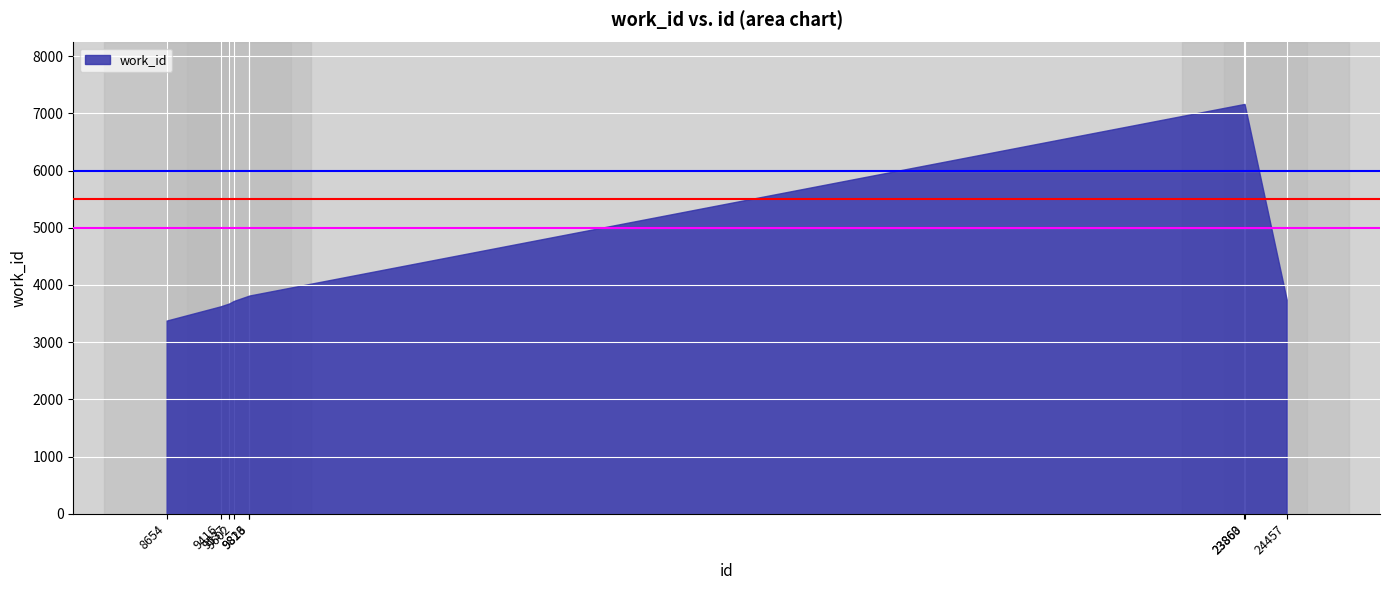

Reading left to right, extract all data points from this chart.

3377	3626	3676	3720	3812	3815	7163	7163	3745